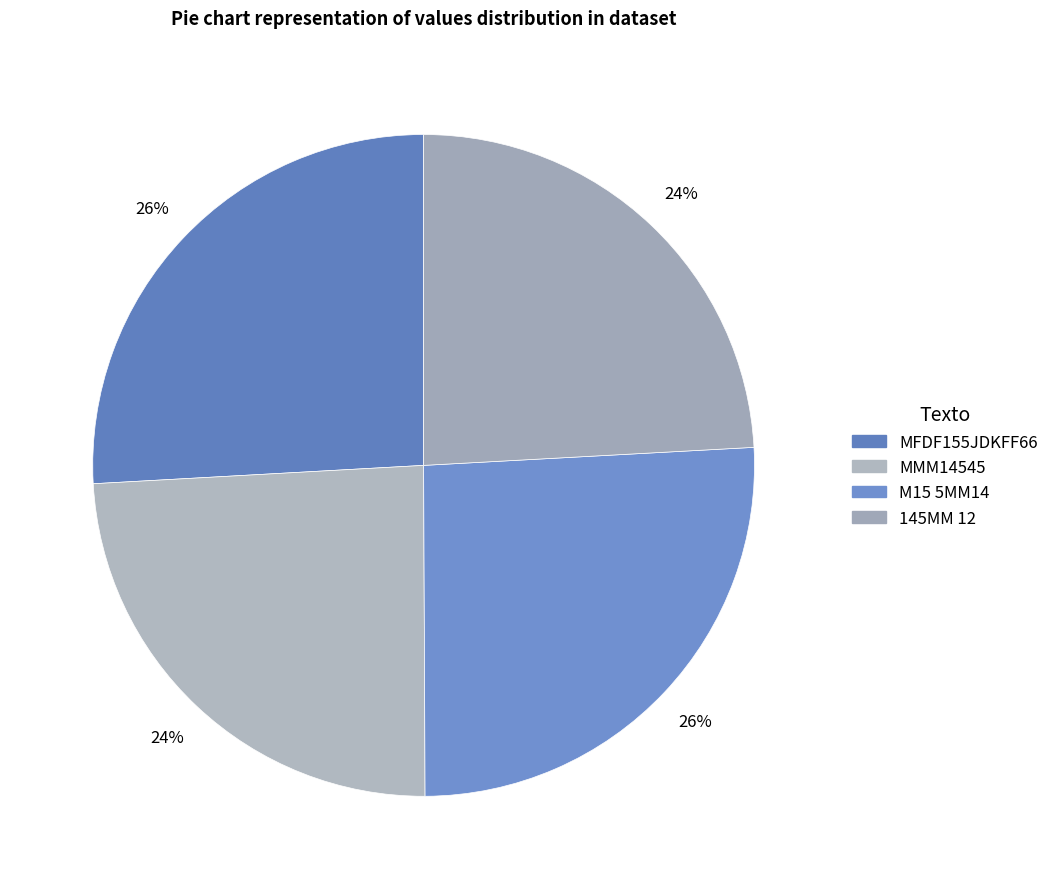

Which has a higher value, MMM14545 or 145MM 12?

MMM14545